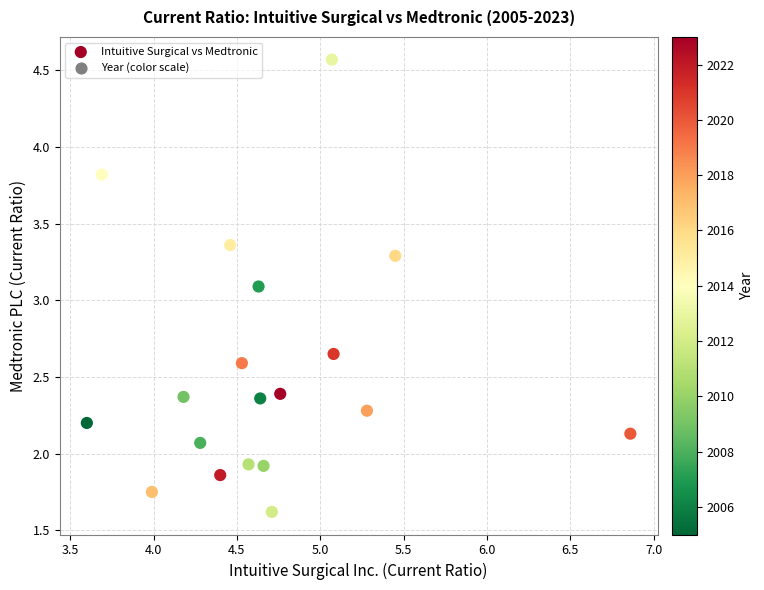

What is the range of X values (max minus min)?

3.3